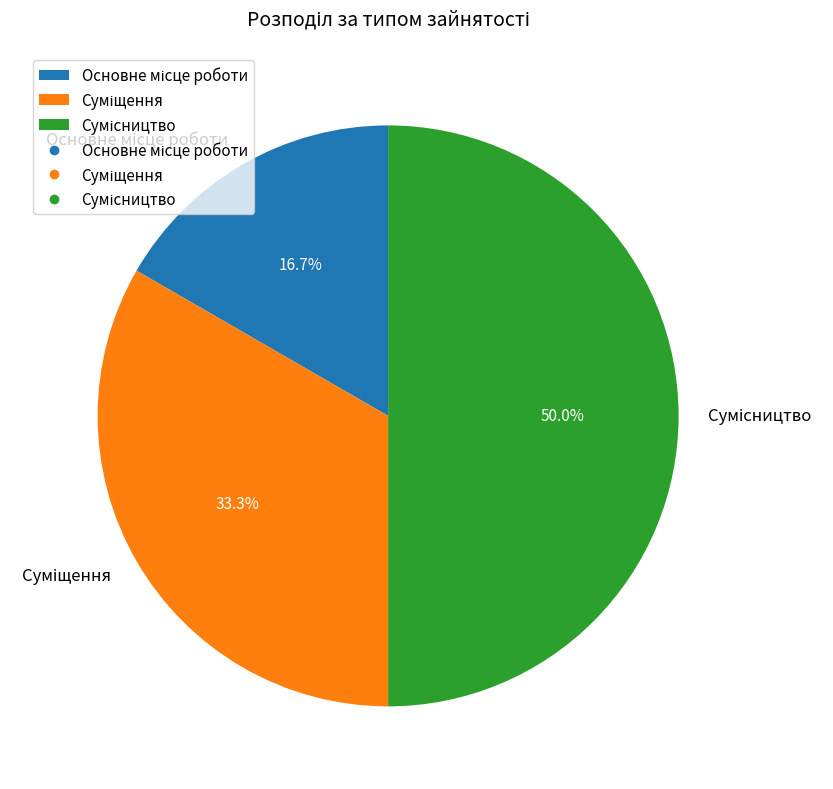

Does any single category account for the majority?

No